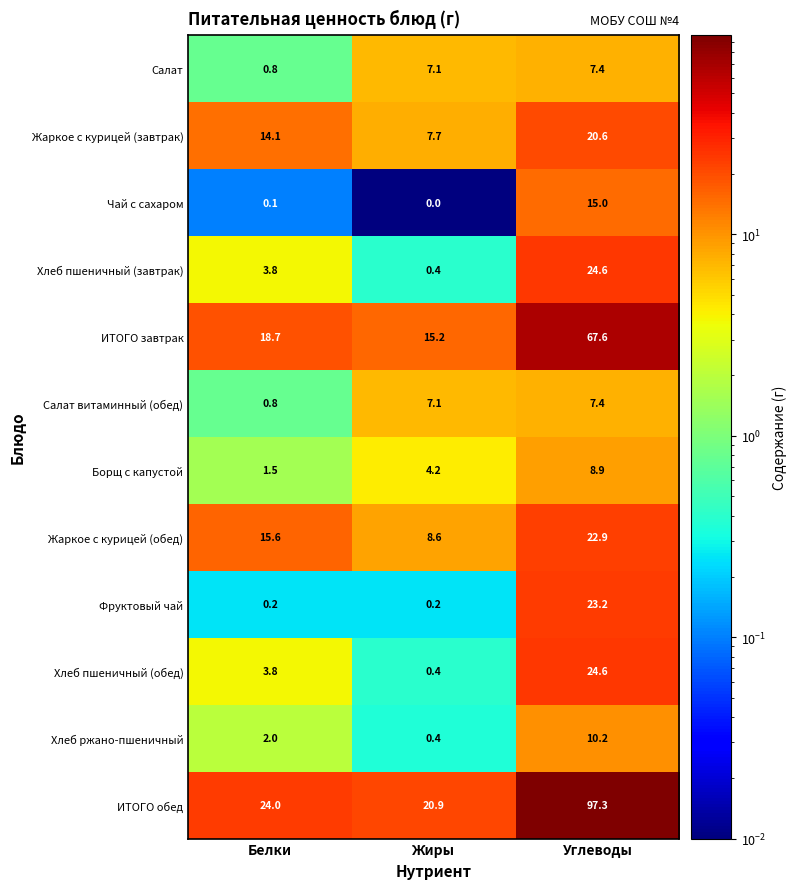

List the labels in order of Жаркое с курицей (обед) value, largest first.

Углеводы, Белки, Жиры